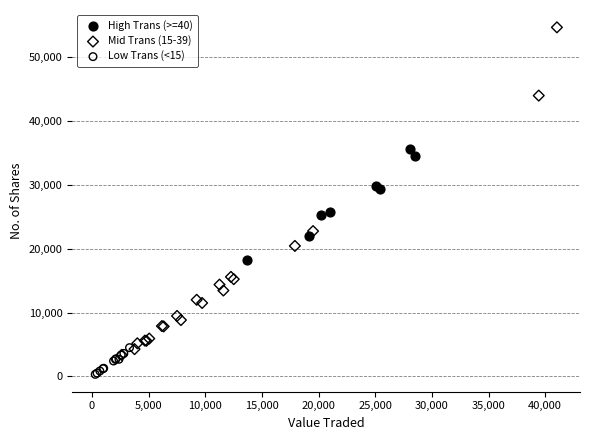

What are all the series names shown in the legend?

High Trans (>=40), Mid Trans (15-39), Low Trans (<15)